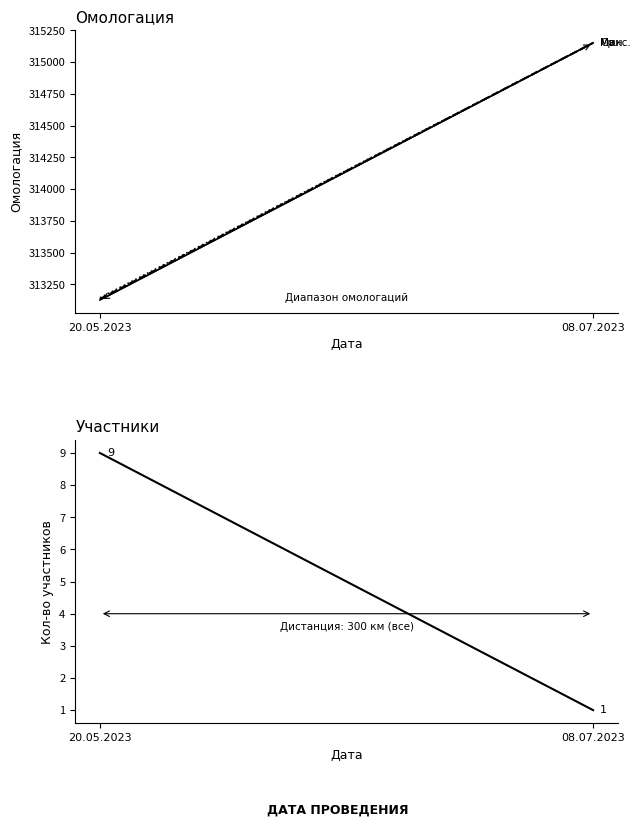

What is the label of the 2nd point from the left?

08.07.2023